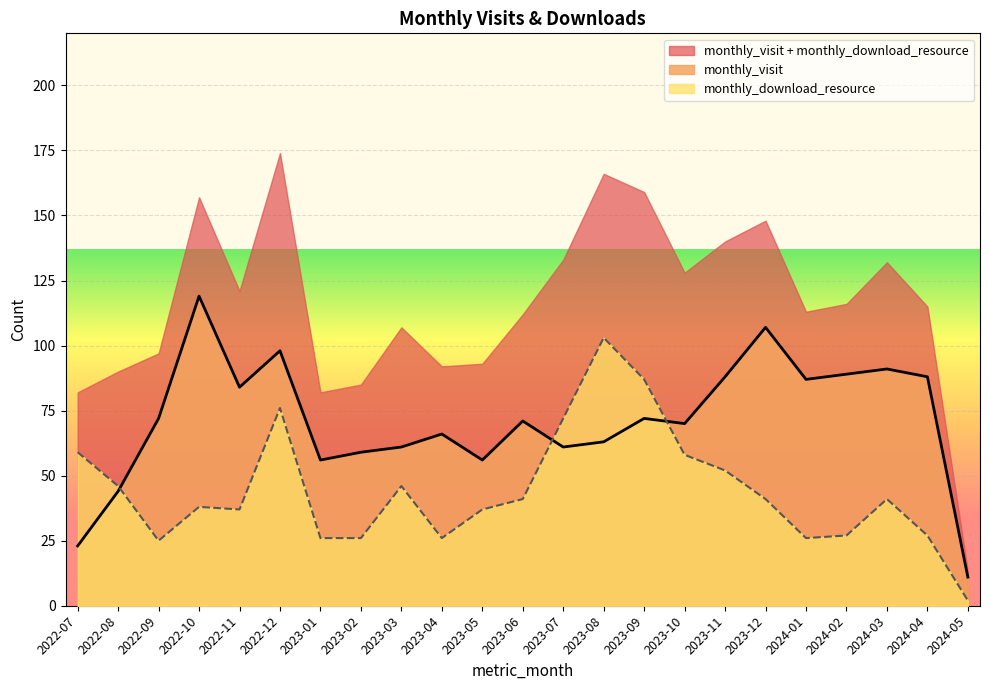

What is the sum of all monthly_download_resource values?

1019